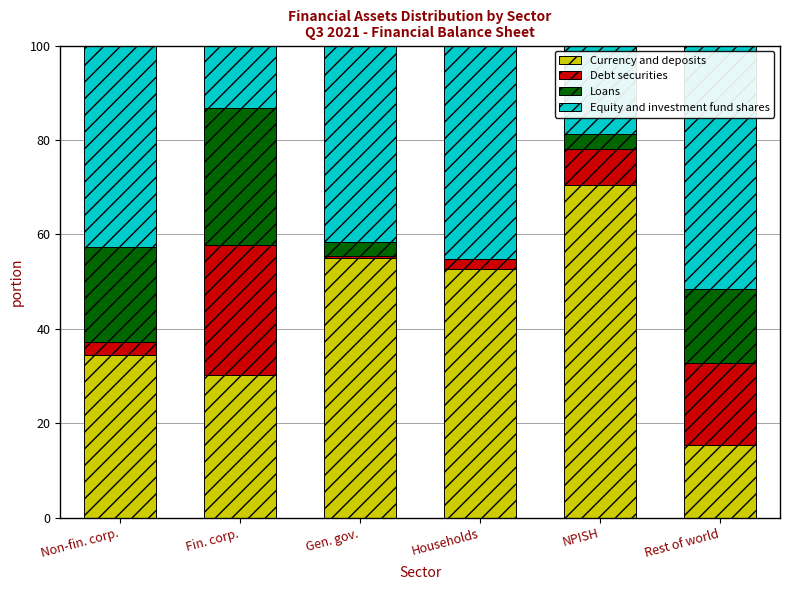

What is the highest value of the Currency and deposits series?

70.6